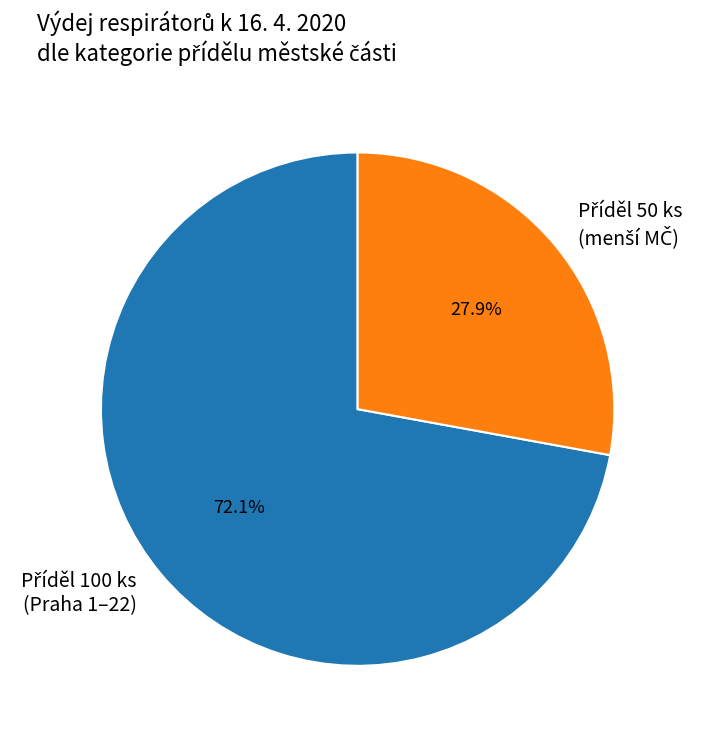

Is there a majority slice in this chart?

Yes